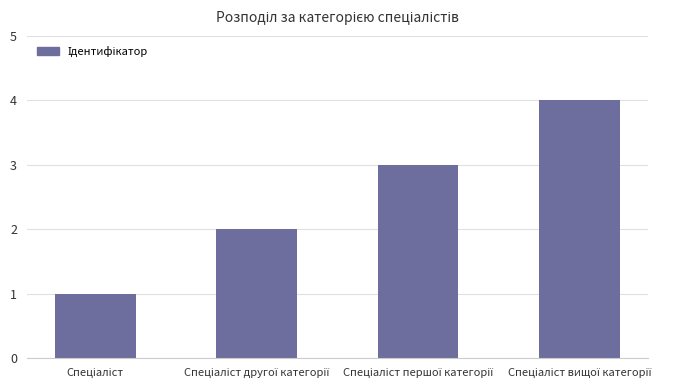

What is the smallest value displayed?

1